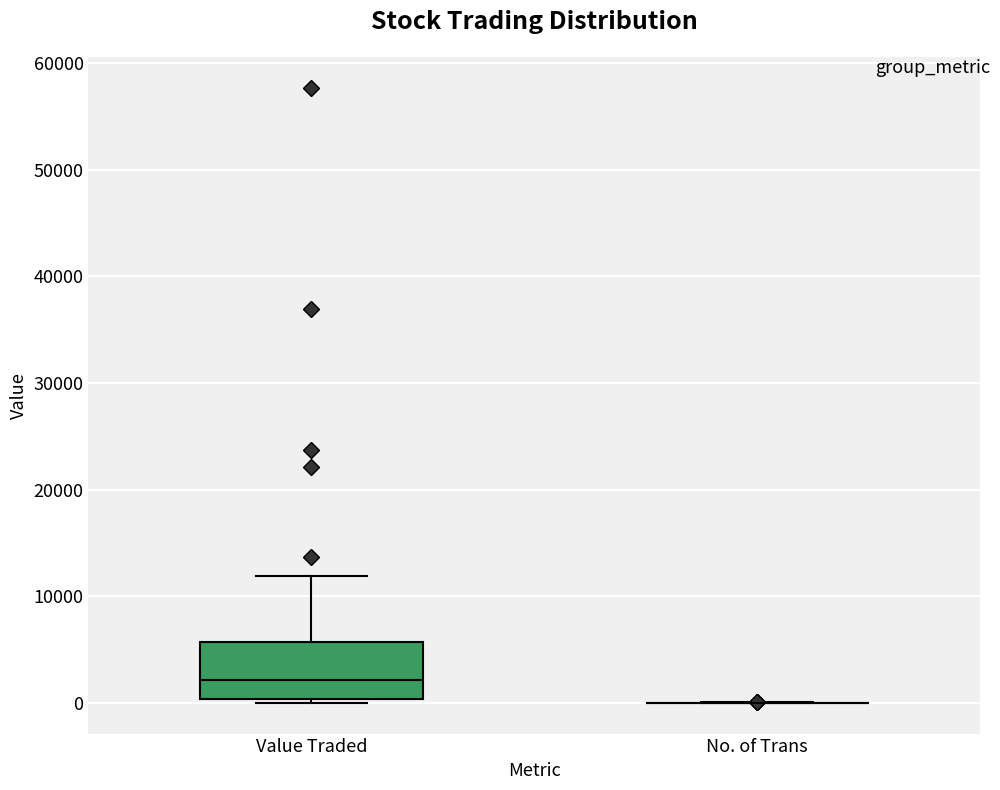

Reading left to right, read every box against the y-axis: the position of its median line, the range the box covers, and the ends of its whiskers. The values are not printed on the chart, so give them approximately, as read against the axis.

Value Traded: median 2000, box 0 to 6000, whiskers 0 (just below the box's lower edge) to 12000
No. of Trans: box collapsed to a line at 0, whiskers 0 to 0